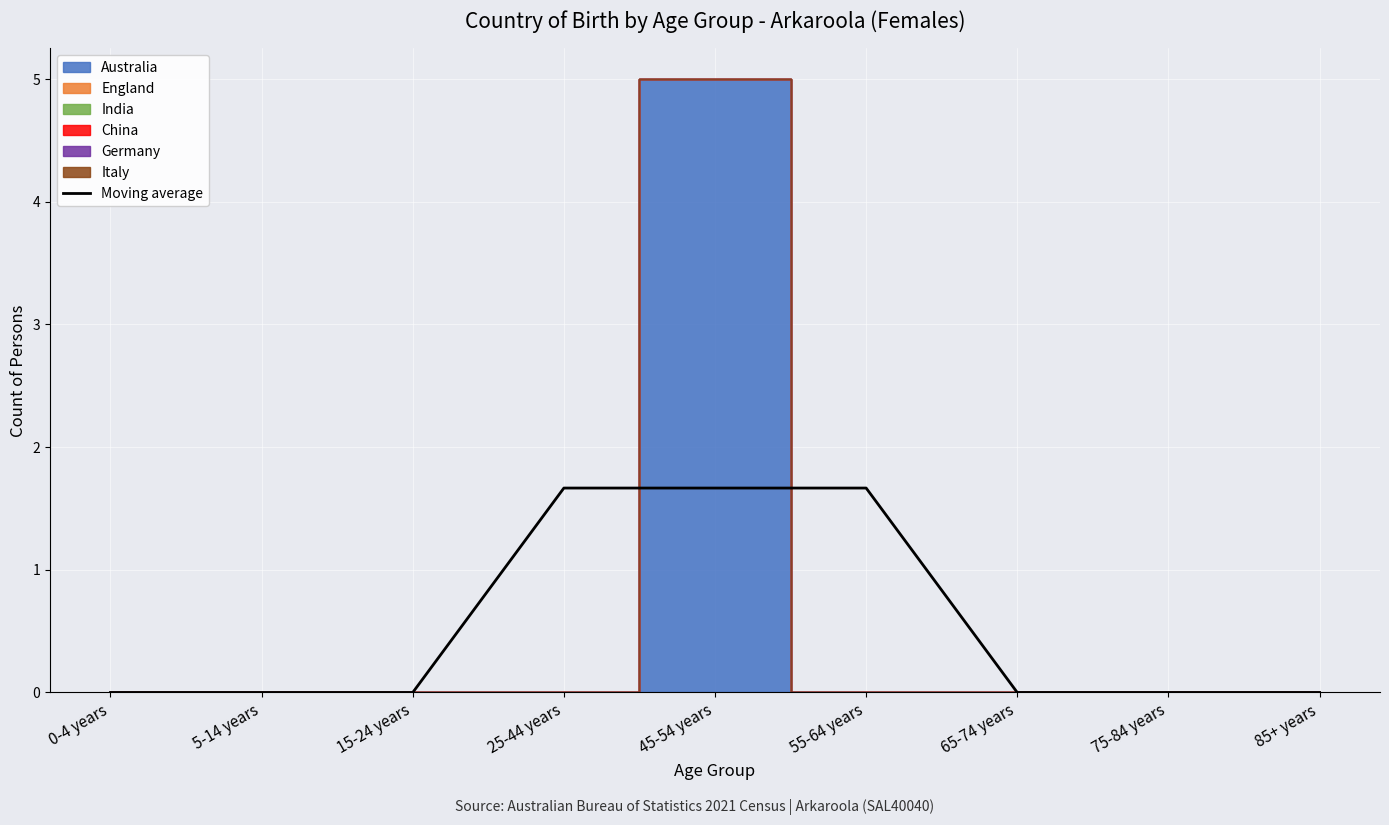

What is the label of the 3rd point from the right?

65-74 years